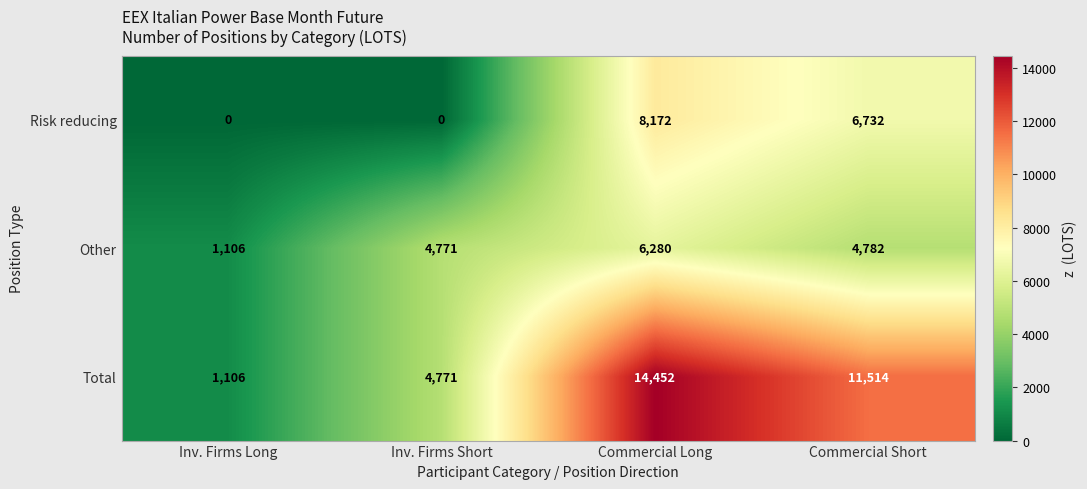

What is the average value of the Other series?

4235